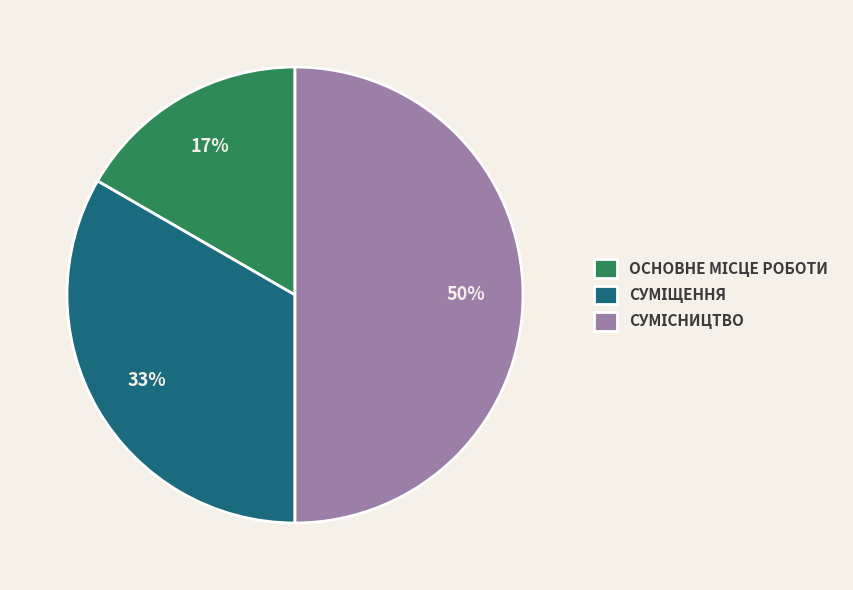

To the nearest percent, what is the average slice percentage?

33%